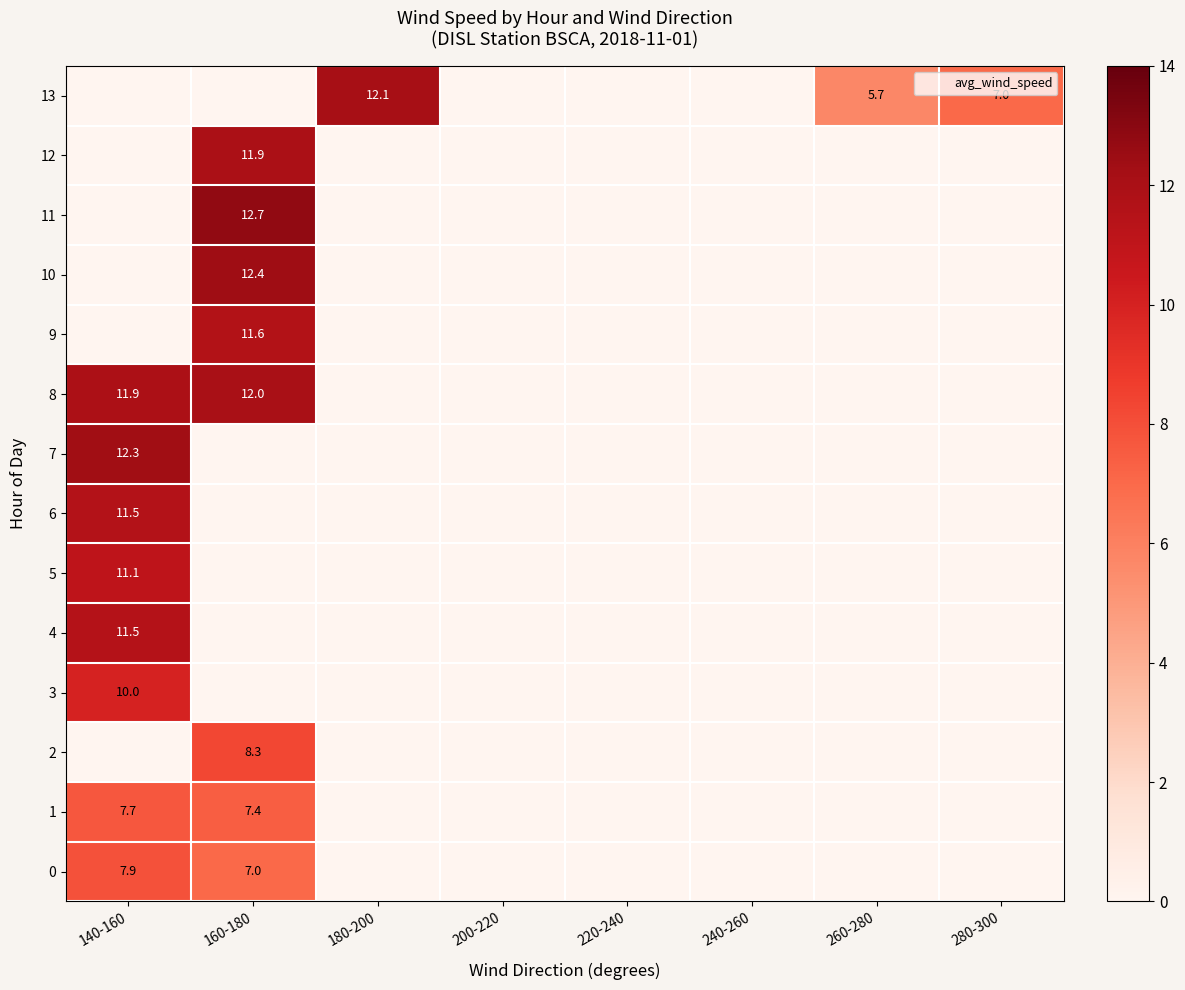

The 7 series shows 0.0 at 220-240. True or false?

True